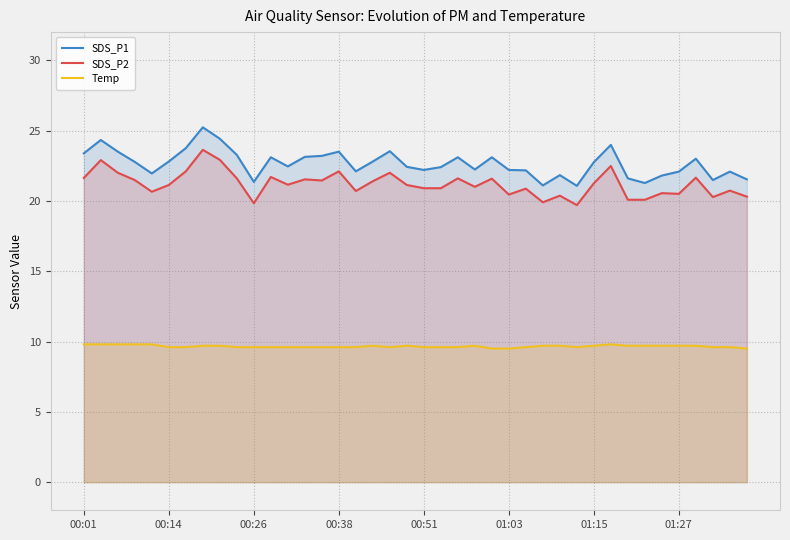

Does the chart have visible grid lines?

Yes